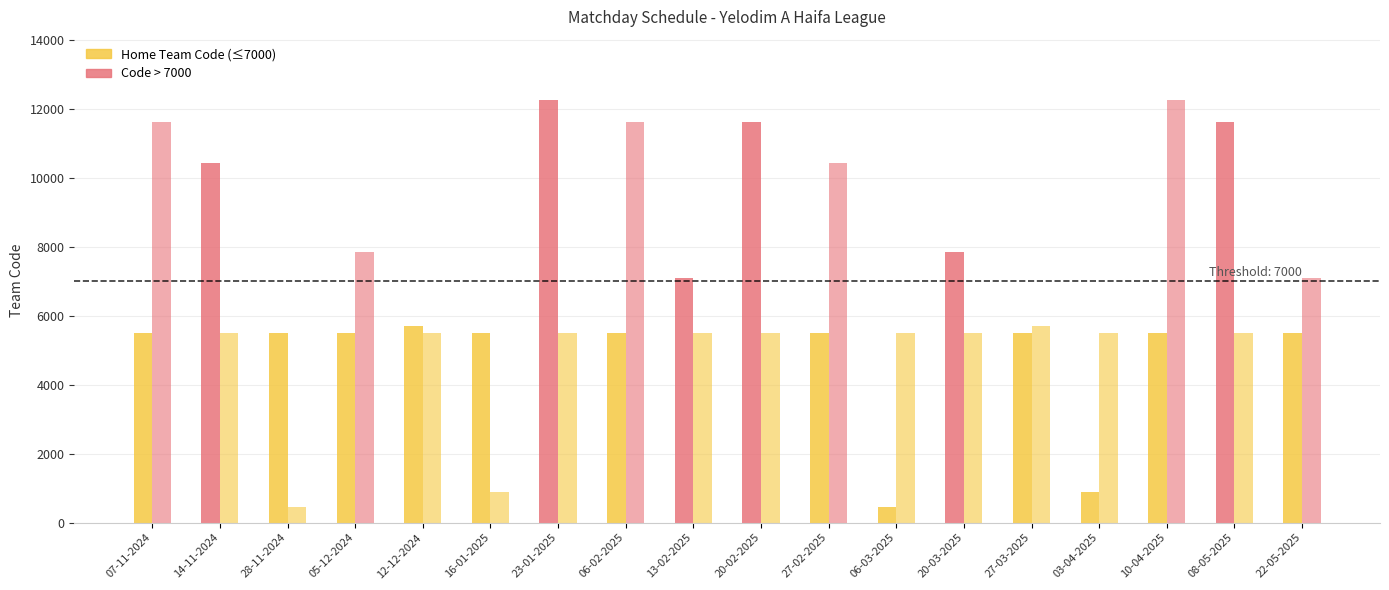

Between 13-02-2025 and 20-03-2025, which is larger?

20-03-2025